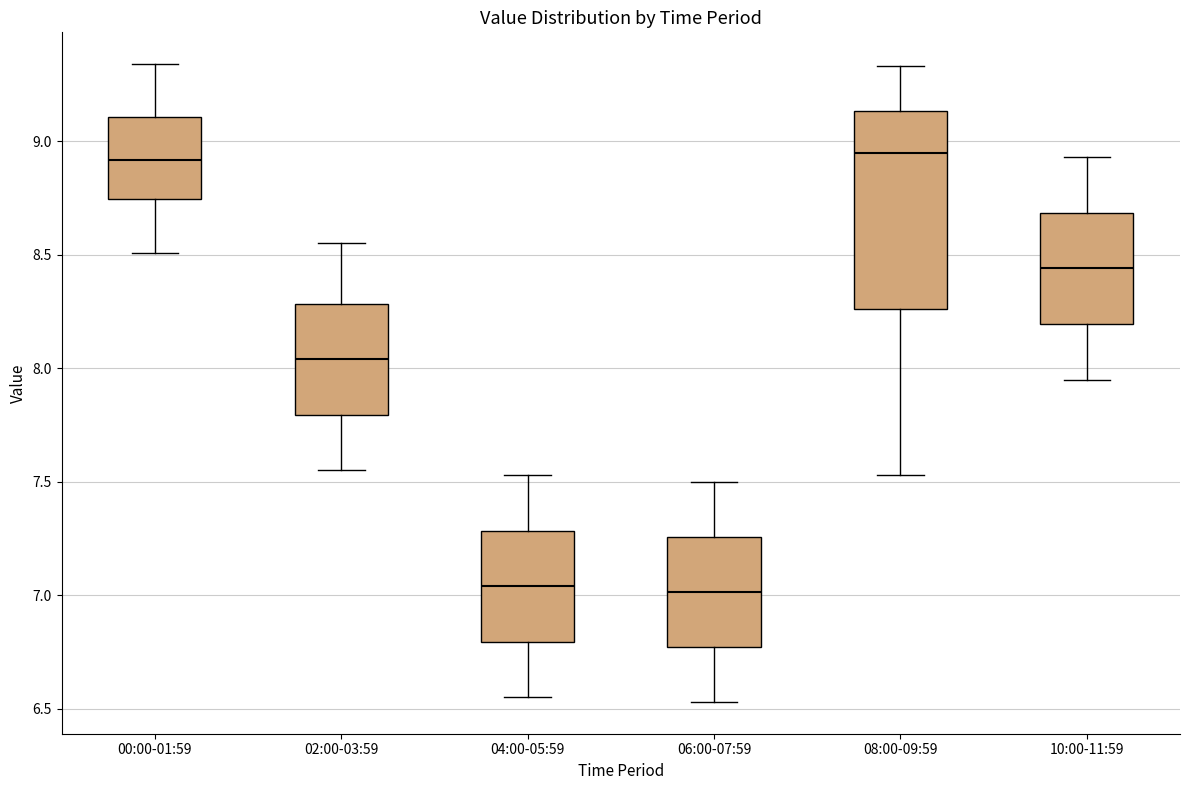

Reading left to right, read every box against the y-axis: the position of its median line, the range the box covers, and the ends of its whiskers. The values are not printed on the chart, so give them approximately, as read against the axis.

00:00-01:59: median 8.90, box 8.75 to 9.10, whiskers 8.50 to 9.35
02:00-03:59: median 8.05, box 7.80 to 8.30, whiskers 7.55 to 8.55
04:00-05:59: median 7.05, box 6.80 to 7.30, whiskers 6.55 to 7.55
06:00-07:59: median 7.00, box 6.75 to 7.25, whiskers 6.55 to 7.50
08:00-09:59: median 8.95, box 8.25 to 9.15, whiskers 7.55 to 9.35
10:00-11:59: median 8.45, box 8.20 to 8.70, whiskers 7.95 to 8.95